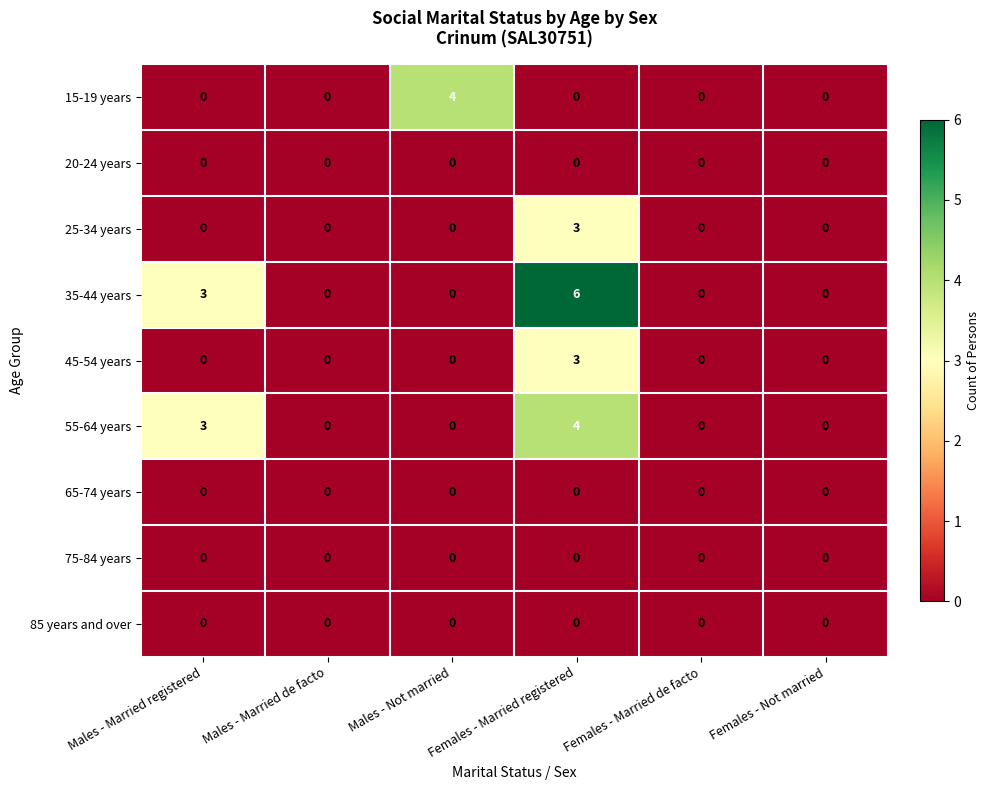

True or false: 65-74 years has a value of 0 at Females - Not married.

True